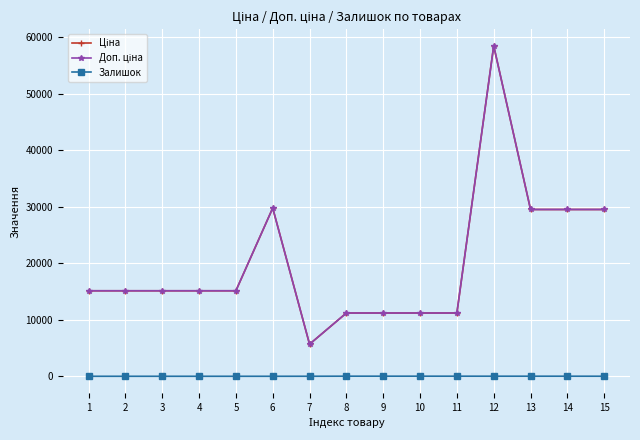

True or false: Залишок has more than 2 points higher than both neighbors.

False